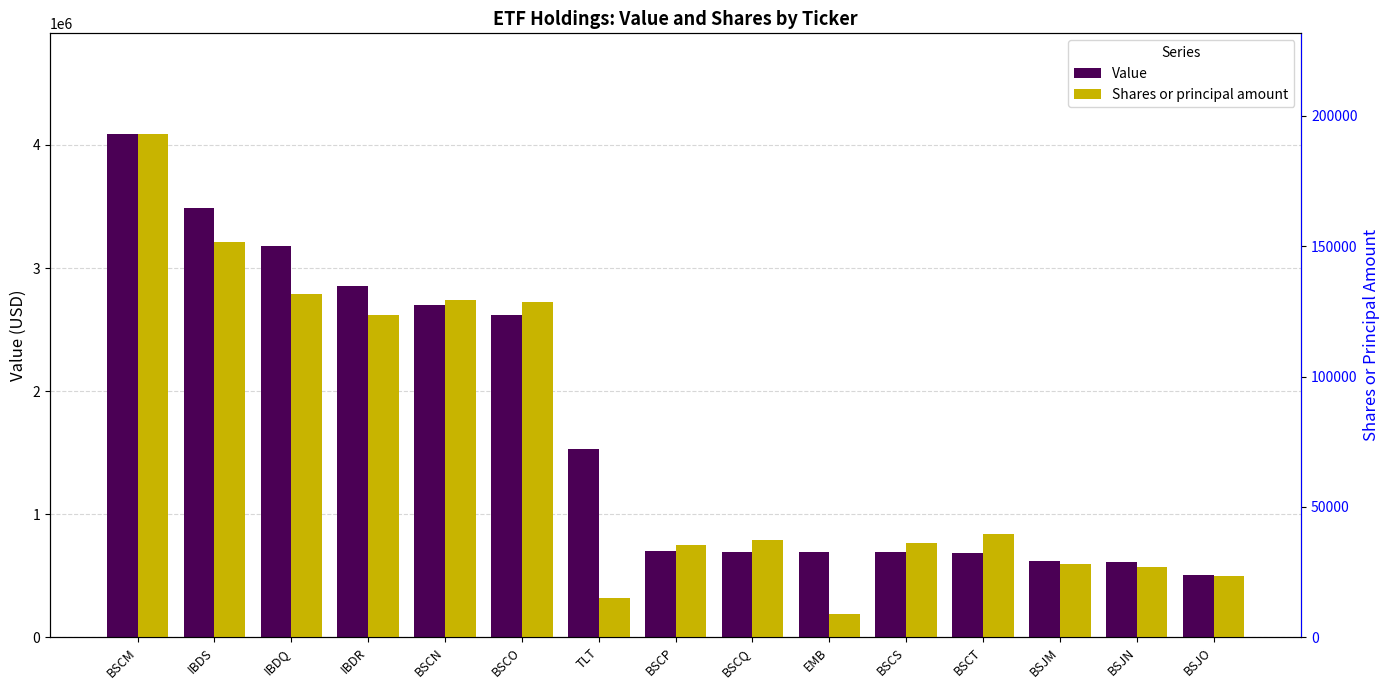

How many series are shown in this chart?

2